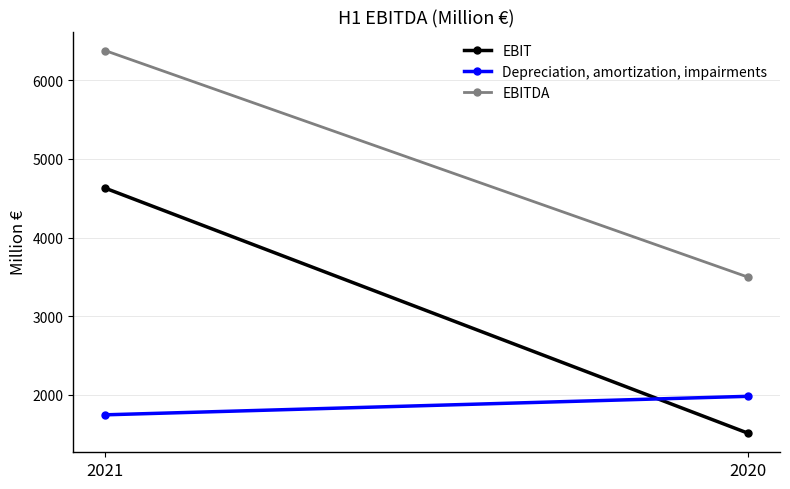

What is the sum of the EBIT values at 2021 and 2020?

6142